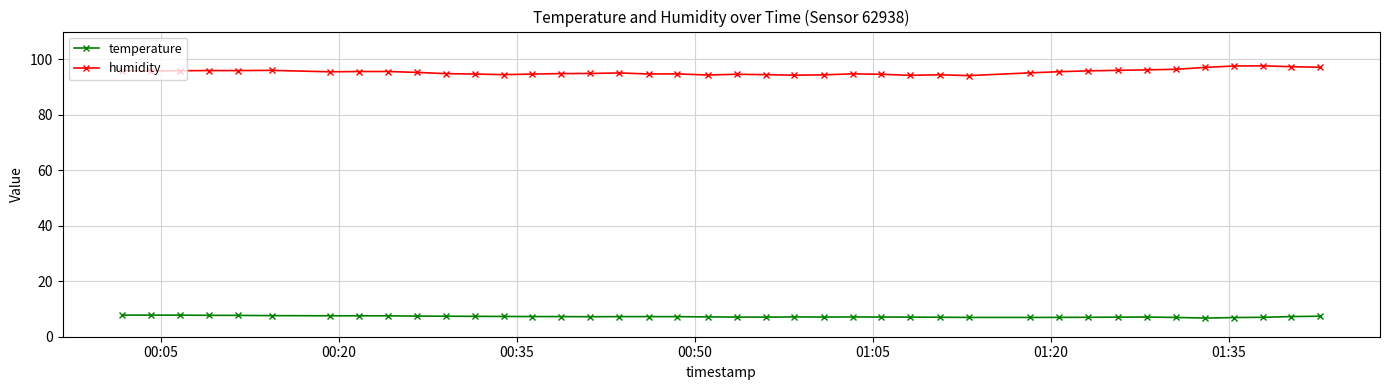

What is the sum of all humidity values?

3816.4